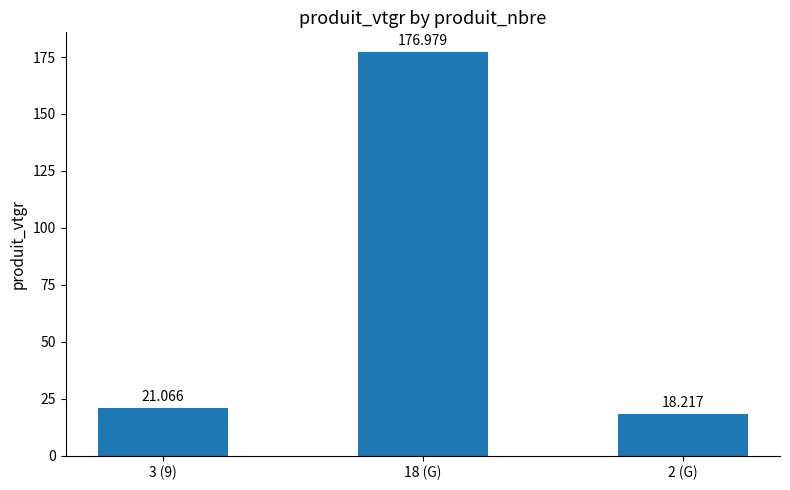

The value at 2 (G) is 18.2. True or false?

True